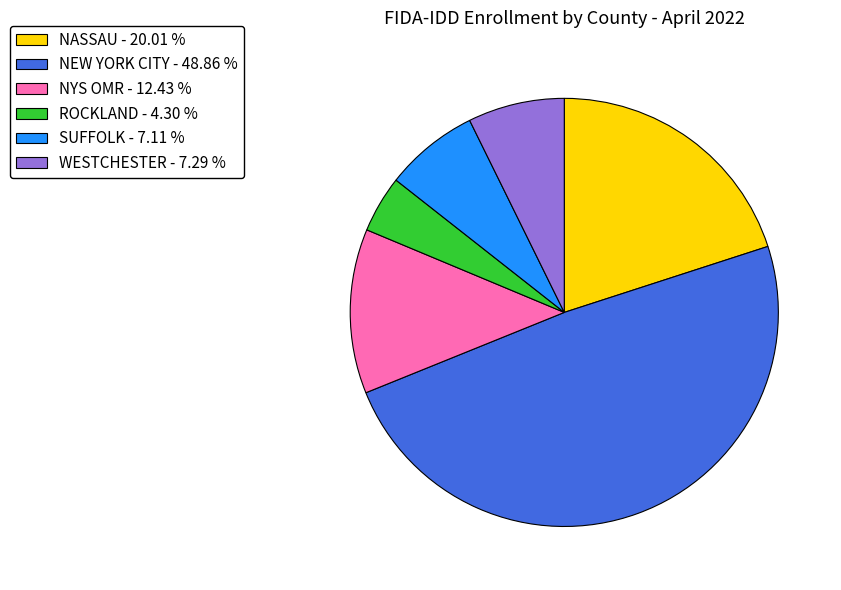

Combined, do ROCKLAND - 4.30 % and NEW YORK CITY - 48.86 % account for over 50%?

Yes